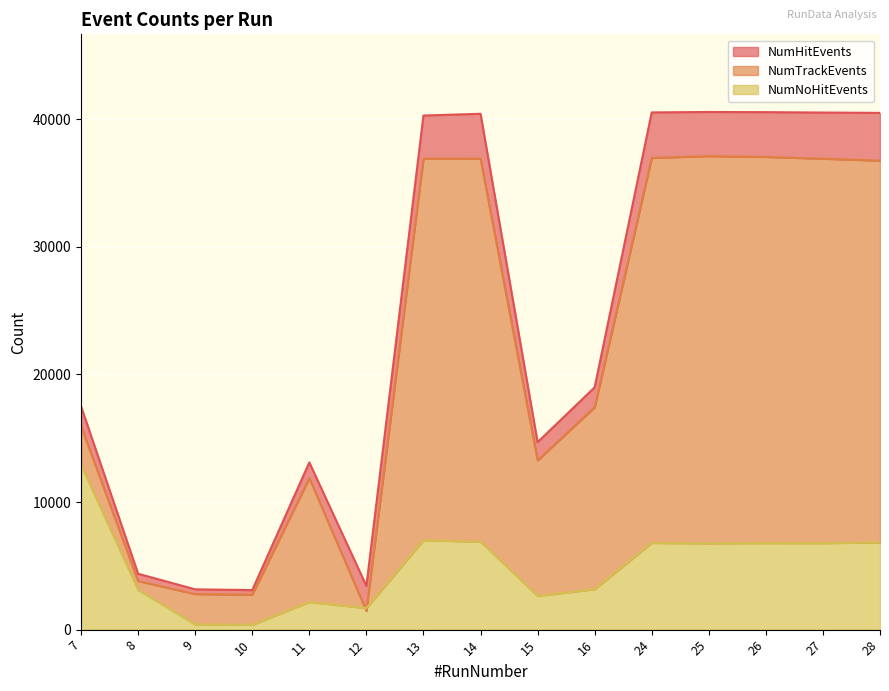

Which has a higher value, 24 or 28?

24